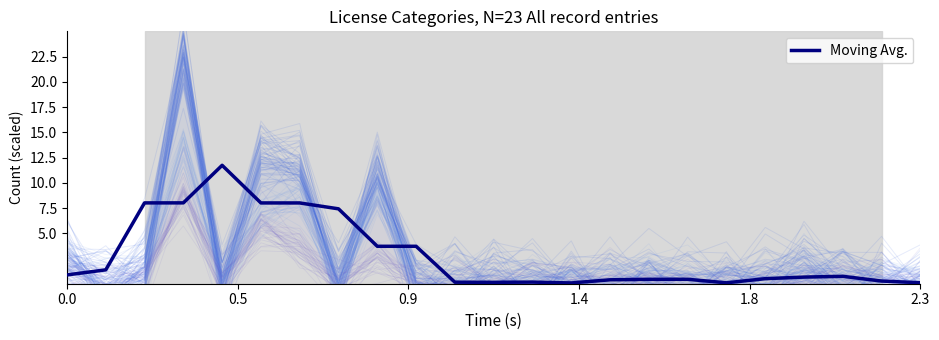

Which has a higher value, 19 or 16?

19